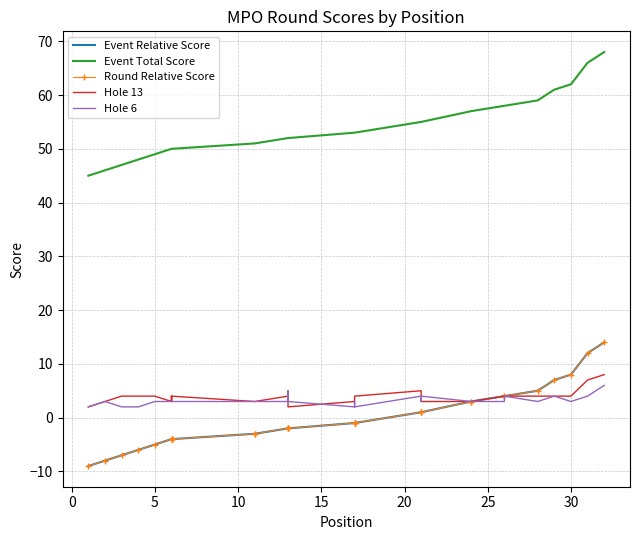

What is the label of the 11th point from the right?

21